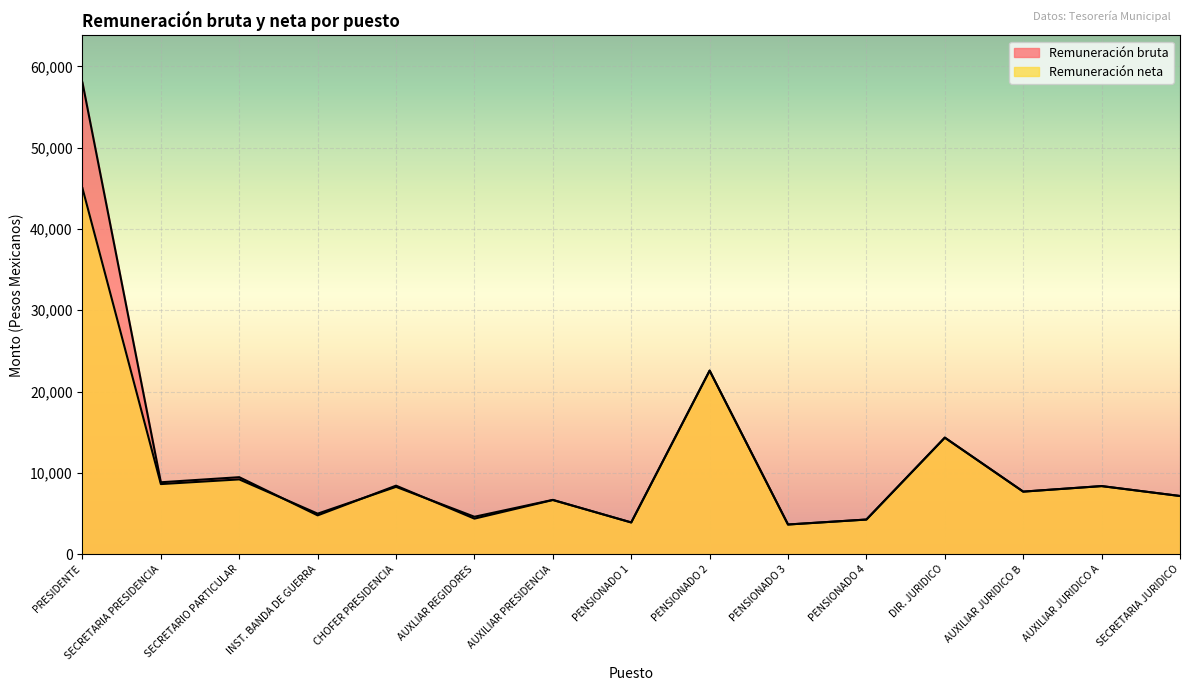

Which series has the largest range (max minus min)?

Remuneración bruta